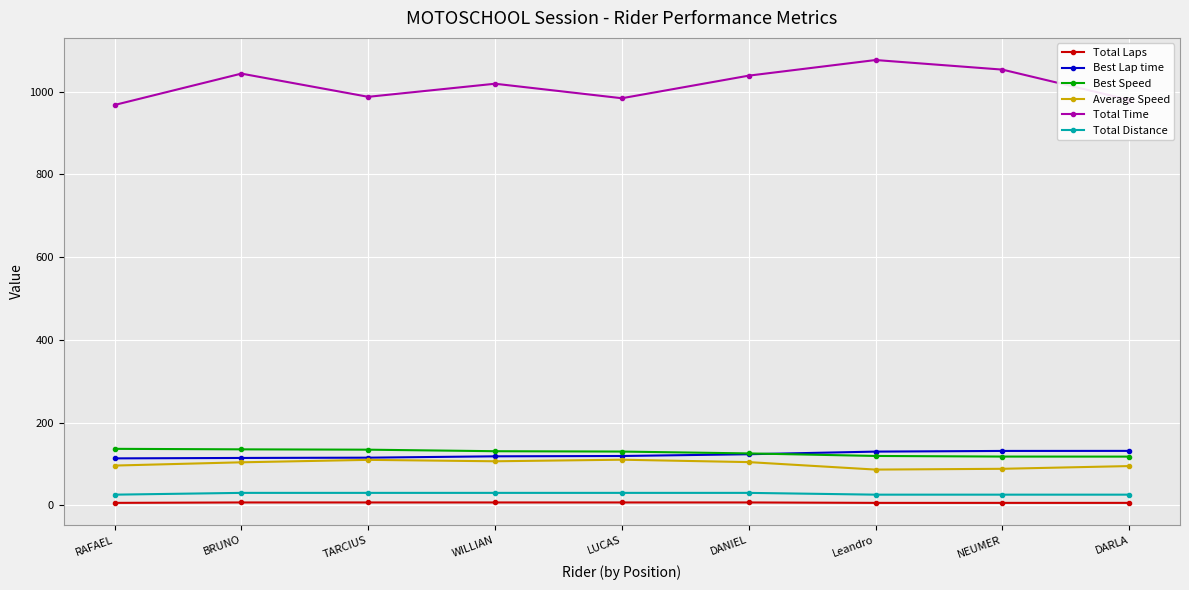

The Average Speed series shows 30.5 at DARLA. True or false?

False